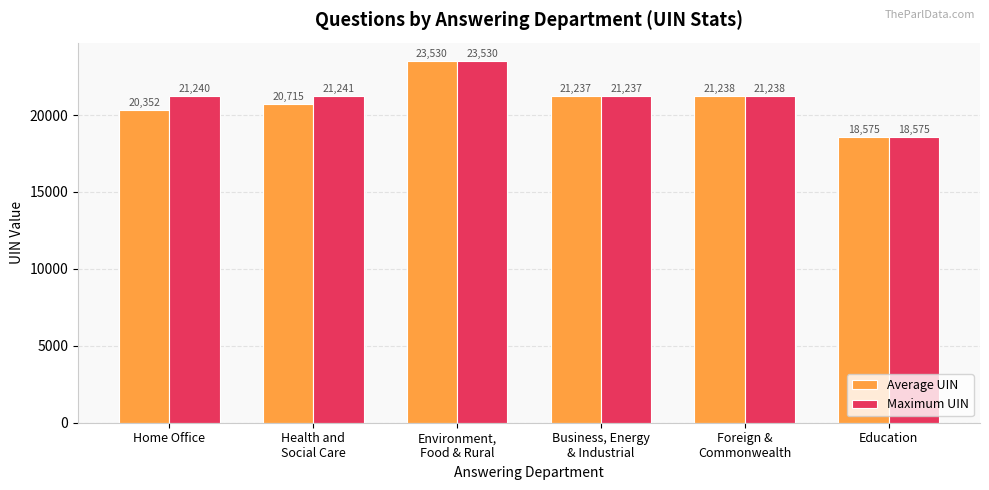

What is the greatest value displayed?

23530.0